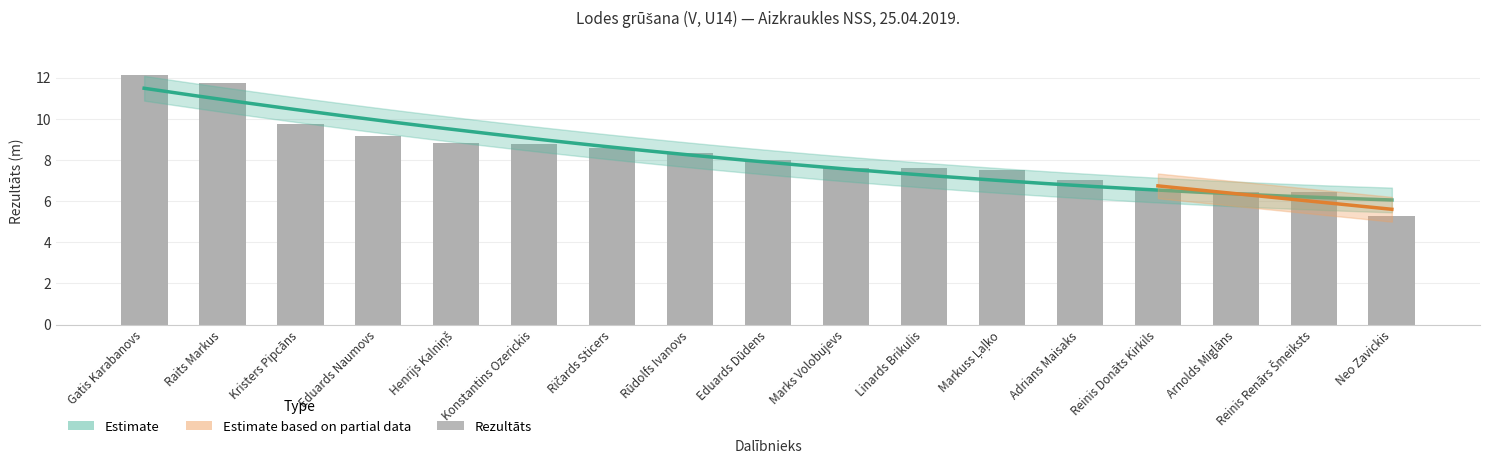

What is the difference between the maximum and minimum values?

6.9